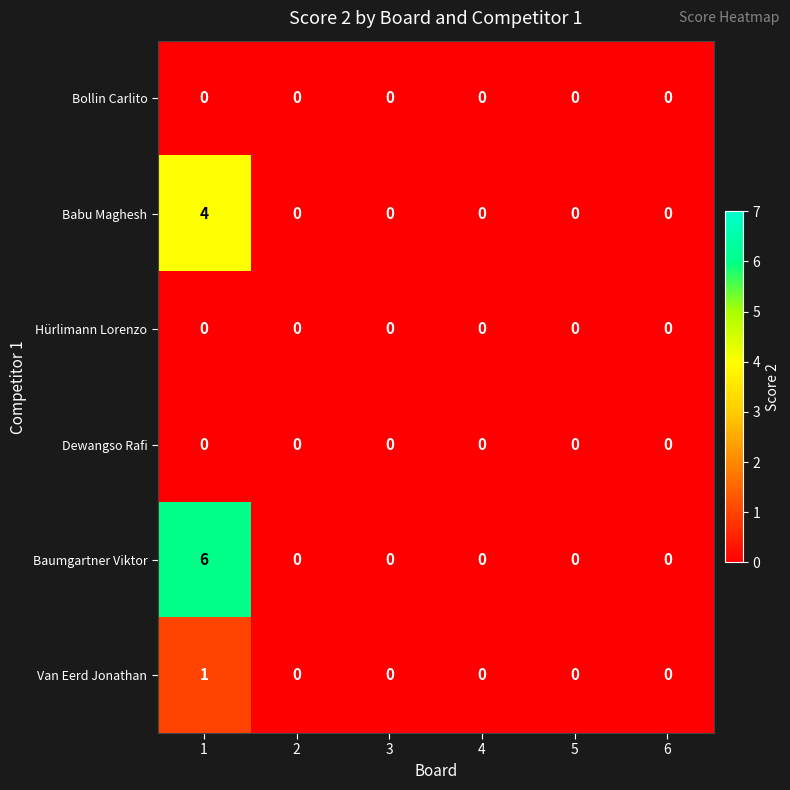

Which series has the widest spread of values?

Baumgartner Viktor